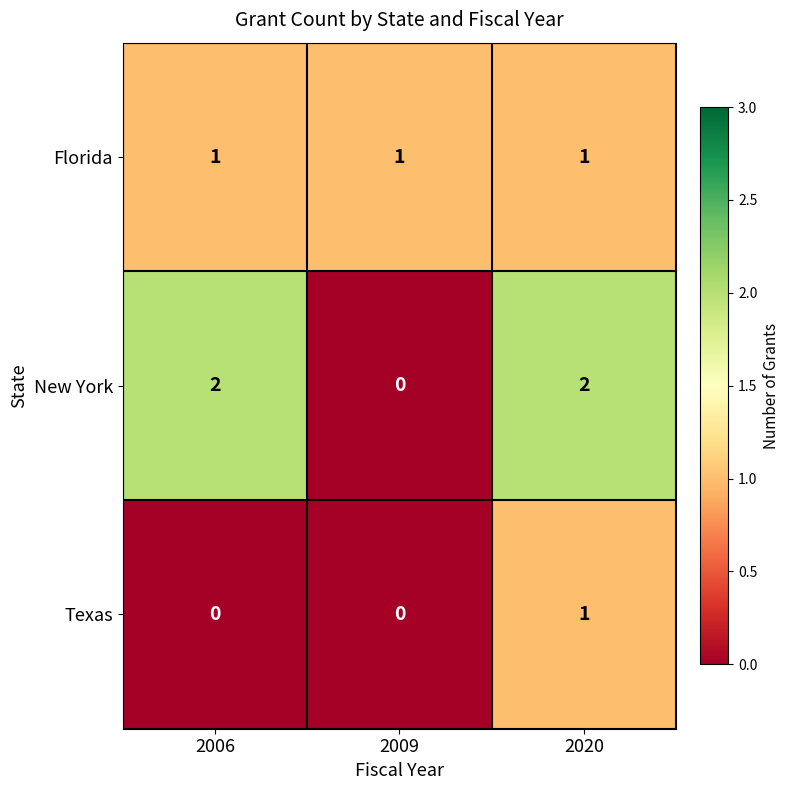

At which category is the sum across all series the highest?

2020